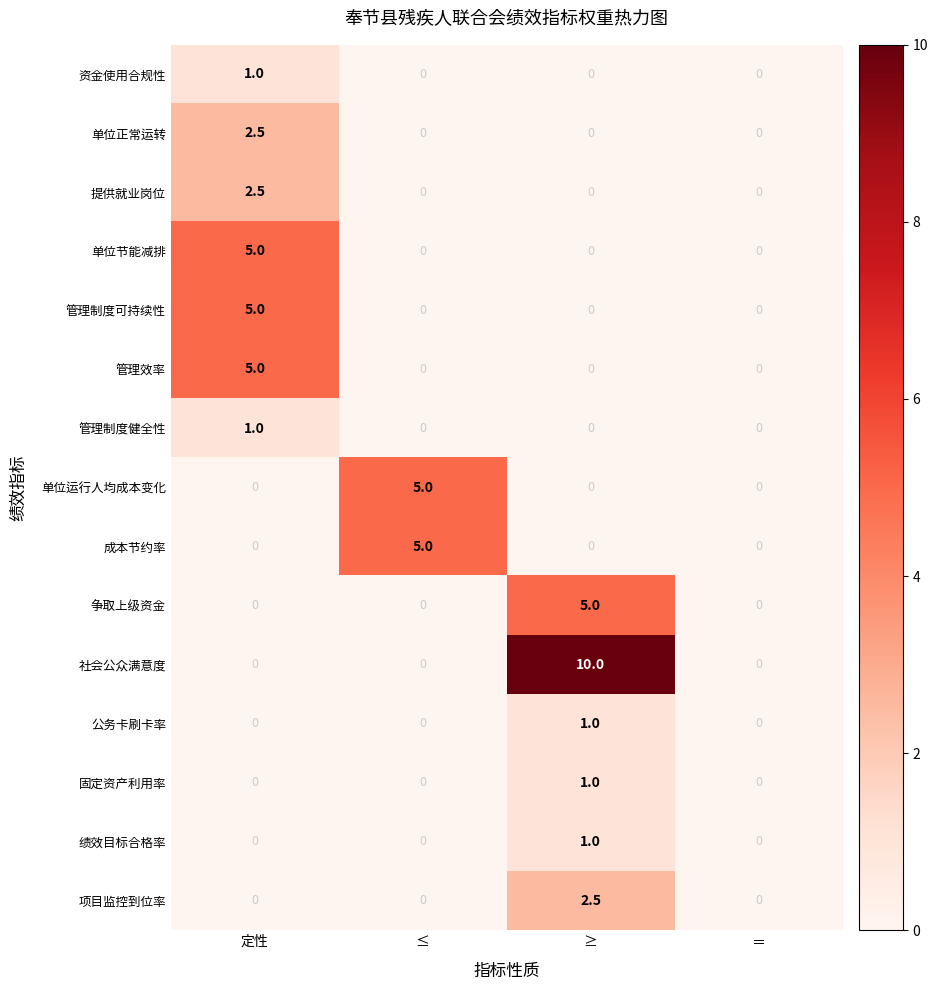

What is the maximum value shown in the chart?

10.0